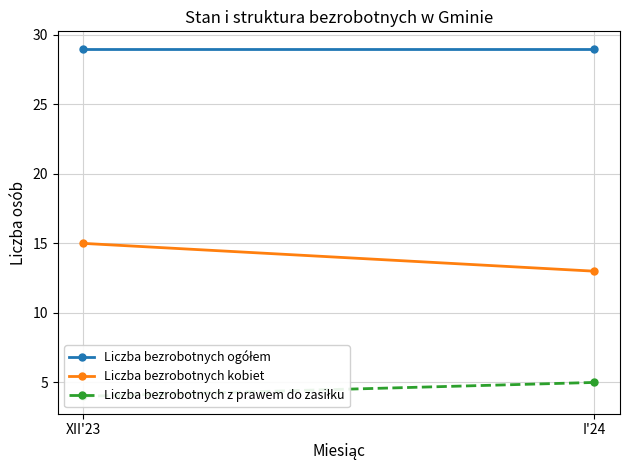

What is the value of the Liczba bezrobotnych kobiet point at the 1st from the left?

15